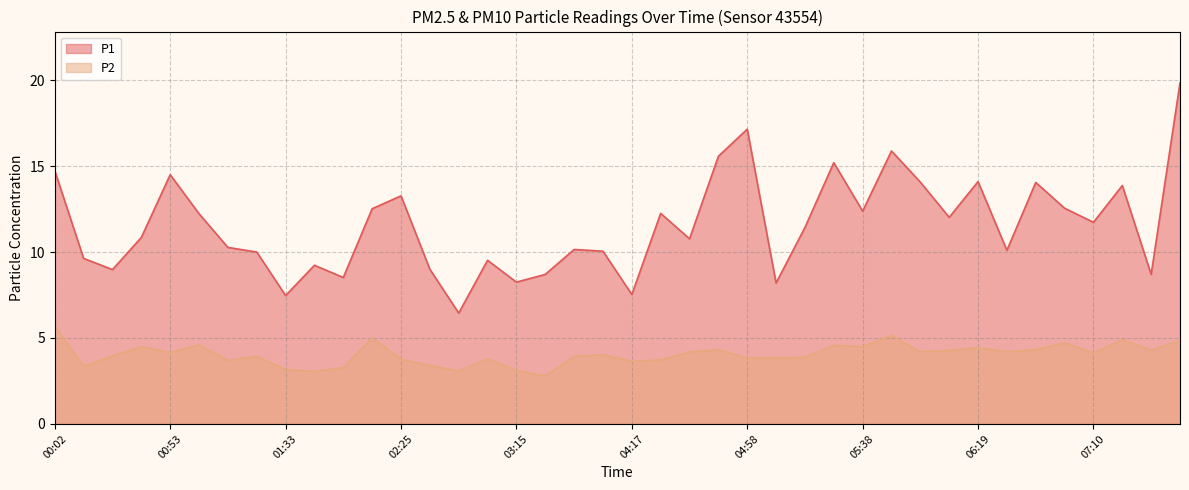

At which category is the sum across all series the highest?

07:40